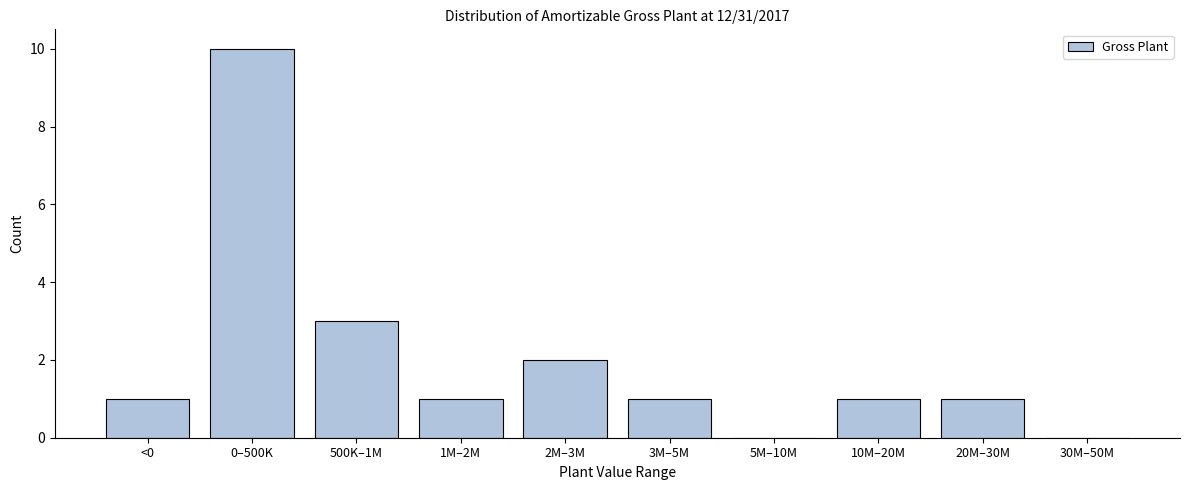

Reading left to right, what are all the values shown in this chart?

<0=1	0–500K=10	500K–1M=3	1M–2M=1	2M–3M=2	3M–5M=1	5M–10M=0	10M–20M=1	20M–30M=1	30M–50M=0